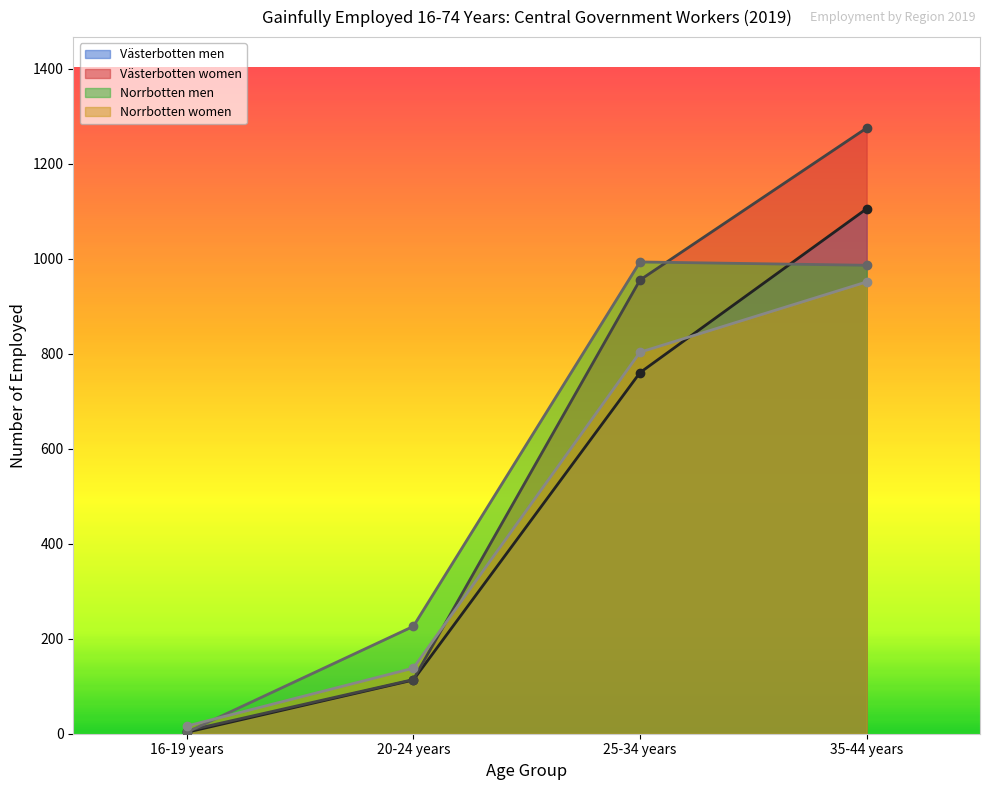

True or false: Västerbotten men has more than 0 interior local peaks.

False